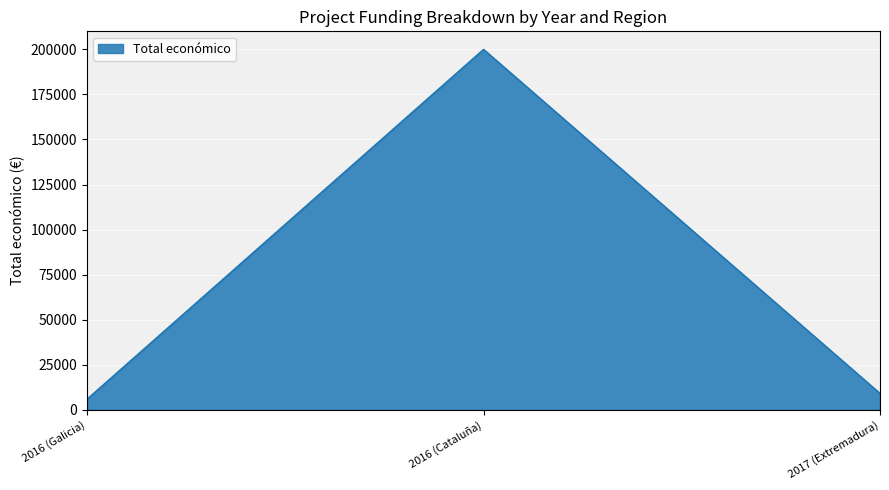

What is the sum of all values?

215131